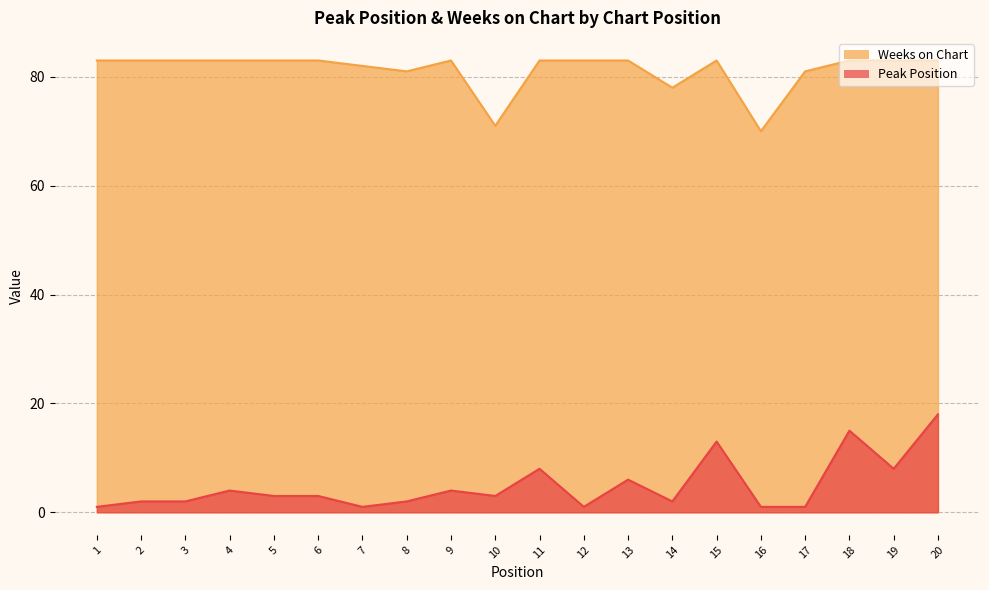

Which series has the widest spread of values?

Peak Position